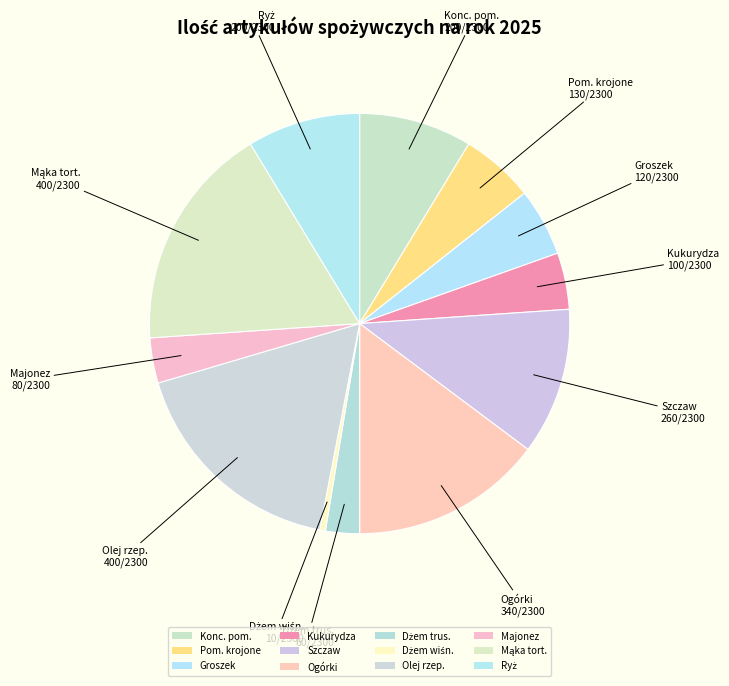

How many slices are in this pie chart?

12